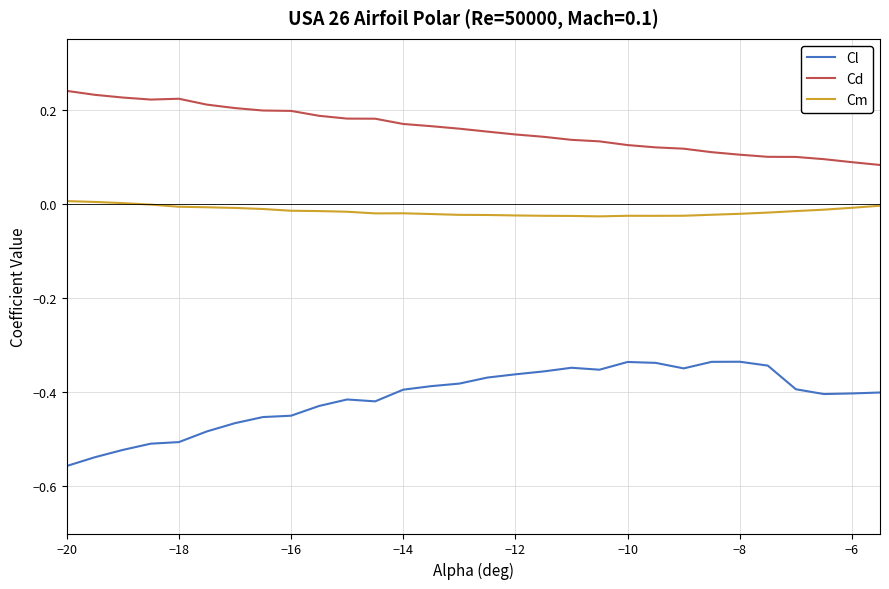

Is this an area chart (filled region under the line)?

No